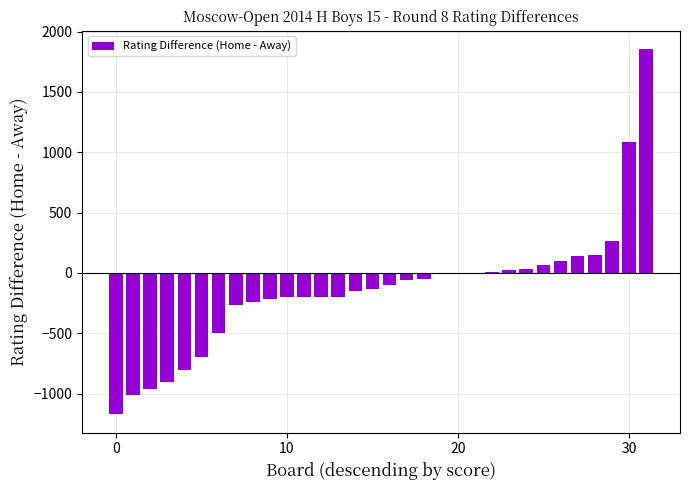

What is the sum of all values?

-4318